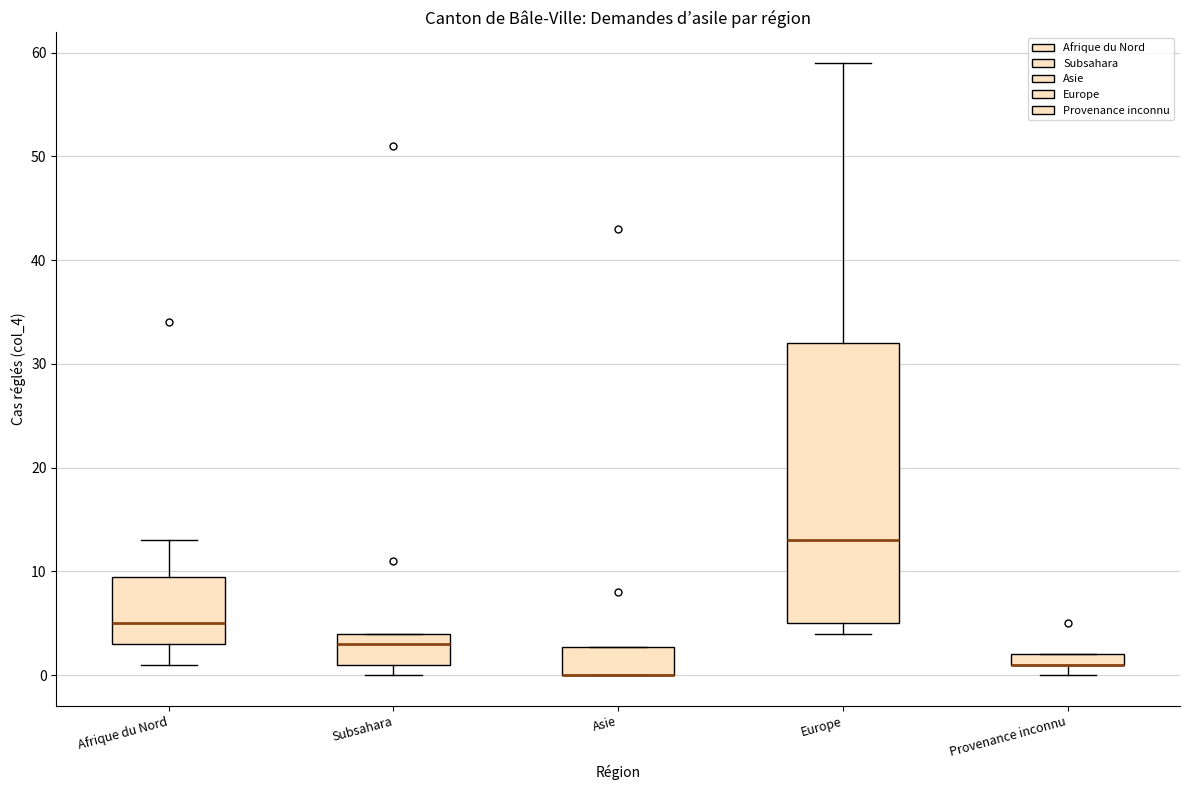

Where does the median line of the box for Subsahara sit on the y-axis? The values are not printed on the chart, so give them approximately, as read against the axis.

3